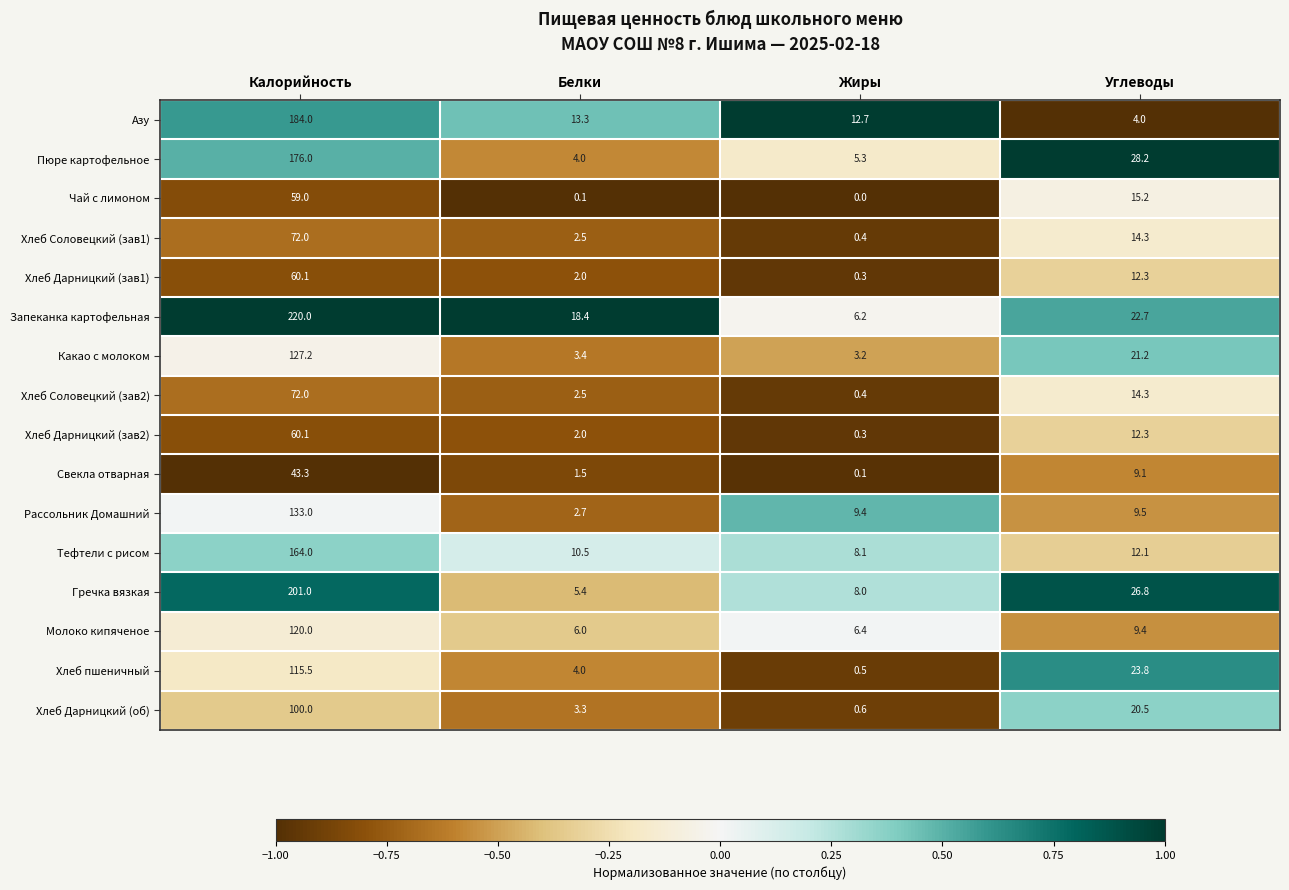

What is the difference between the highest and lowest values at Калорийность?

176.7